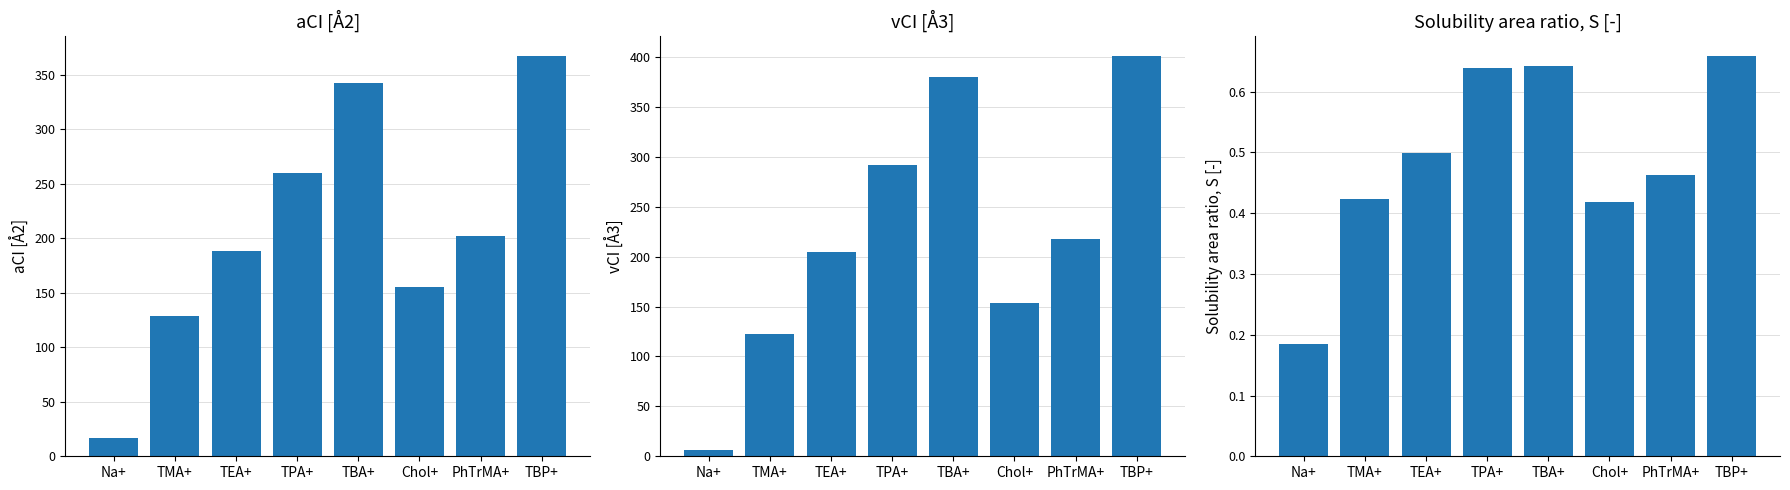

Reading right to left, list all the values displayed in this chart.

aCI [Å2]: 367.1	202.2	155.3	342.7	260.5	188.2	129.1	17.0
vCI [Å3]: 400.7	217.7	153.3	380.1	291.9	204.7	122.2	6.6
Solubility area ratio, S [-]: 0.7	0.5	0.4	0.6	0.6	0.5	0.4	0.2